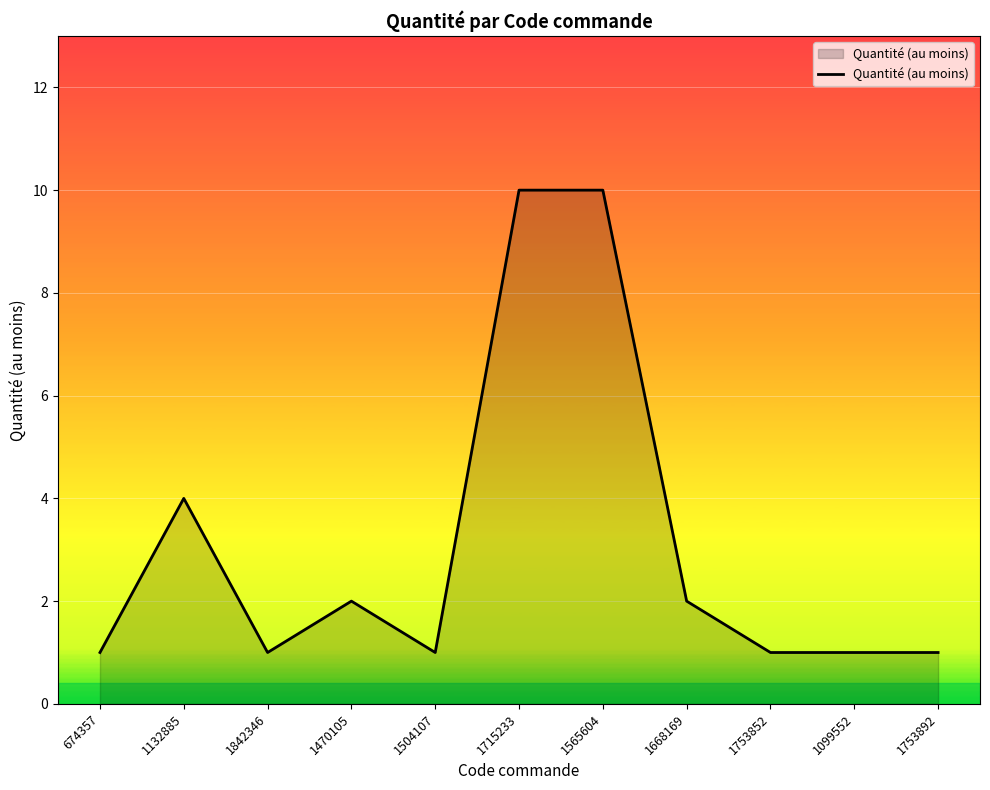

The chart shows a value of 2 at 1668169. True or false?

True